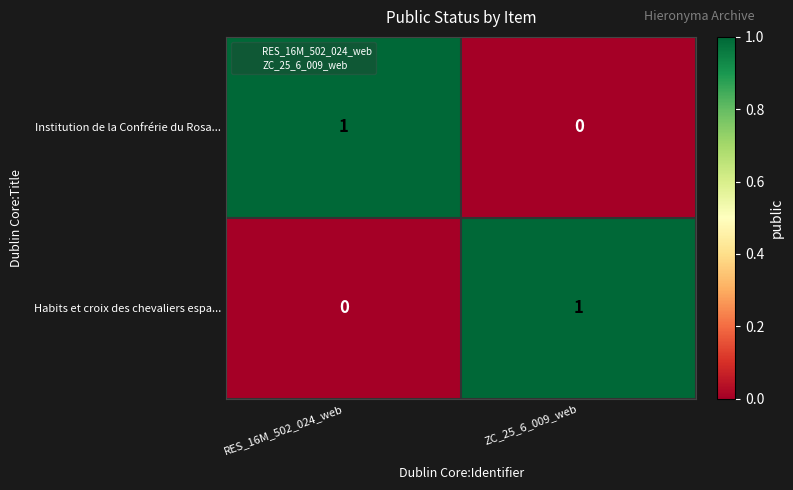

Is the value of Institution de la Confrérie du Rosa... at RES_16M_502_024_web greater than the value of Habits et croix des chevaliers espa... at RES_16M_502_024_web?

Yes